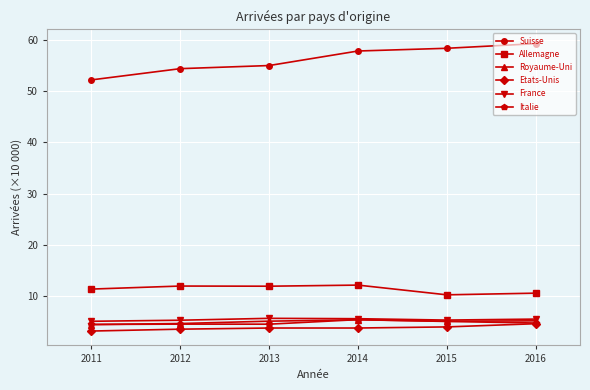

Is the value of Allemagne at 2013 greater than the value of Royaume-Uni at 2016?

Yes